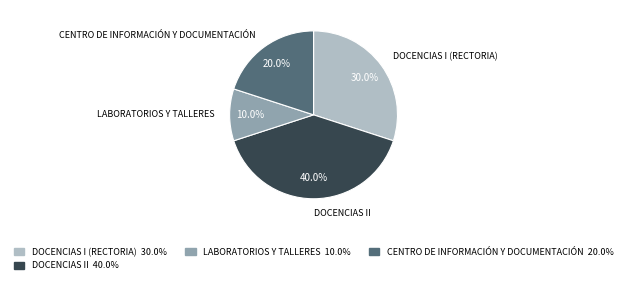

Is there any slice that represents more than half of the pie?

No